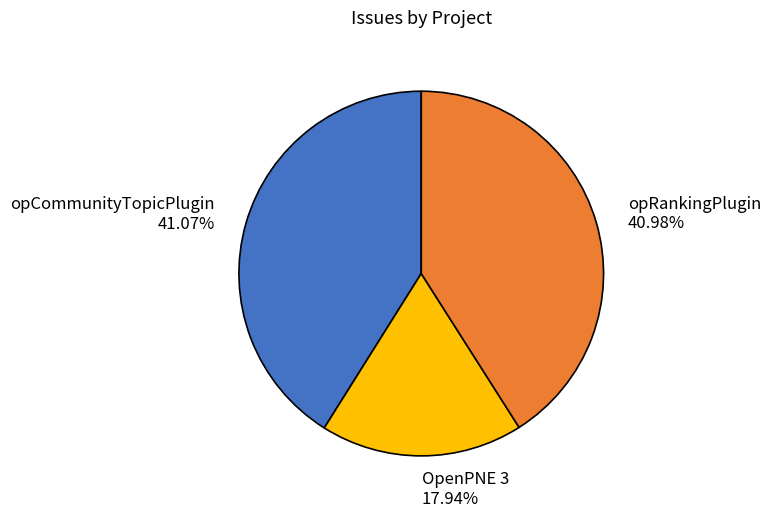

What percentage is the OpenPNE 3 slice, to the nearest percent?

18%